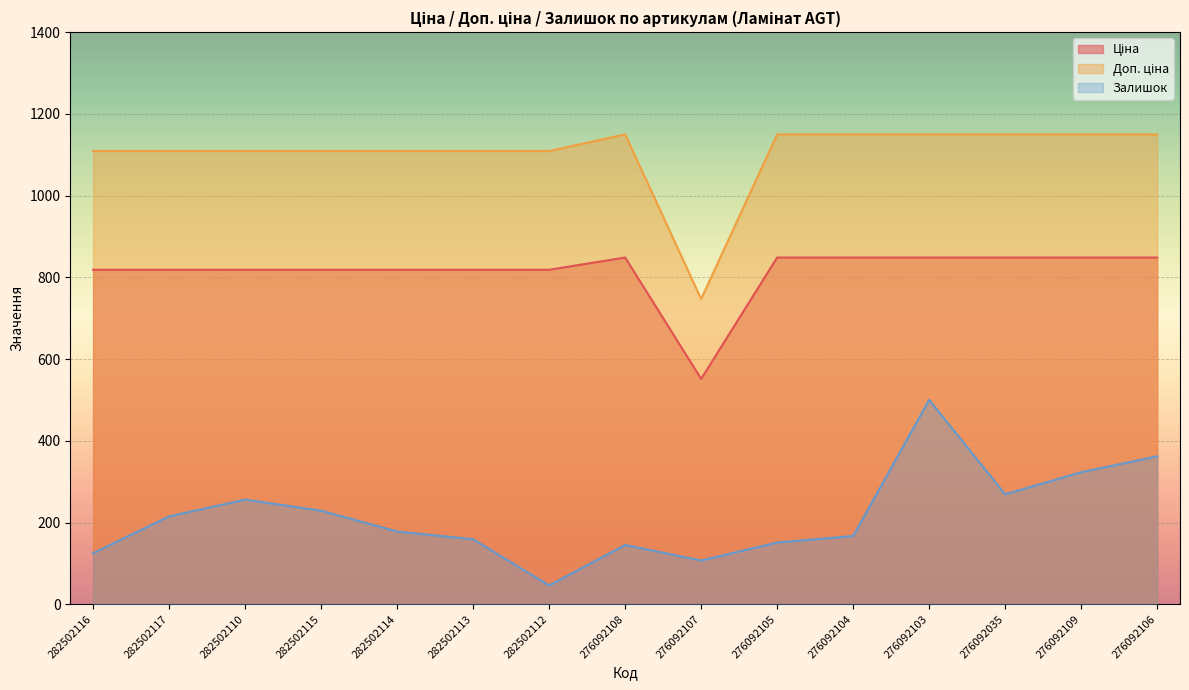

Reading right to left, transcribe all the data shown in this chart.

Ціна: 848.4	848.4	848.4	848.4	848.4	848.4	551.5	848.4	818.5	818.5	818.5	818.5	818.5	818.5	818.5
Доп. ціна: 1149.7	1149.7	1149.7	1149.7	1149.7	1149.7	747.0	1149.7	1109.2	1109.2	1109.2	1109.2	1109.2	1109.2	1109.2
Залишок: 362.0	323.0	269.0	500.0	167.0	151.0	107.0	145.0	46.0	159.0	178.0	229.0	256.0	215.0	125.0